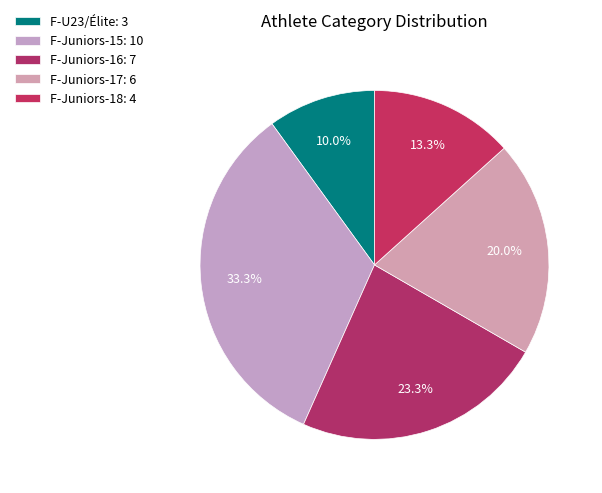

Count the number of slices in the pie.

5